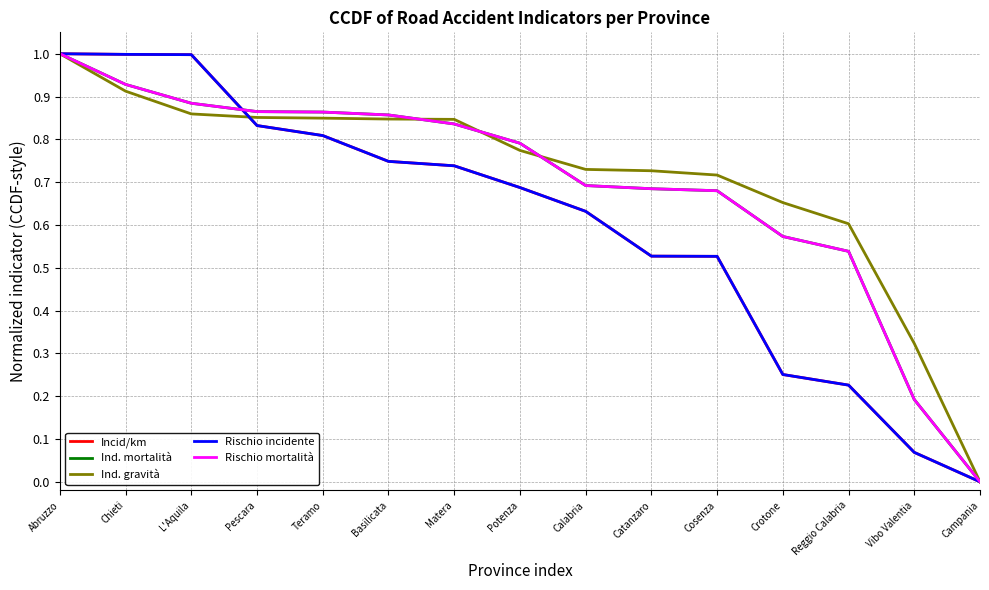

Is this an area chart (filled region under the line)?

No